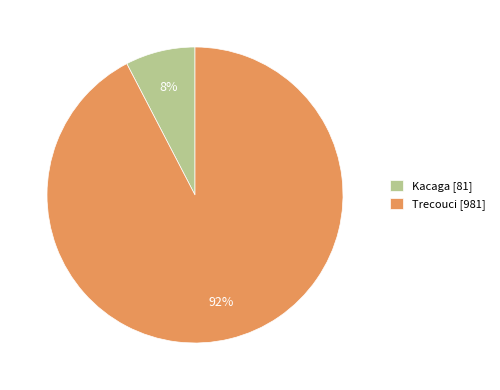

Between Trecouci [981] and Kacaga [81], which is larger?

Trecouci [981]